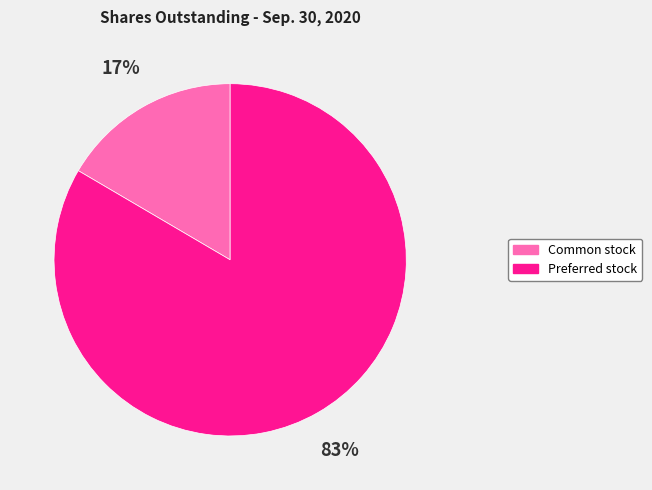

To the nearest percent, what is the average slice percentage?

50%